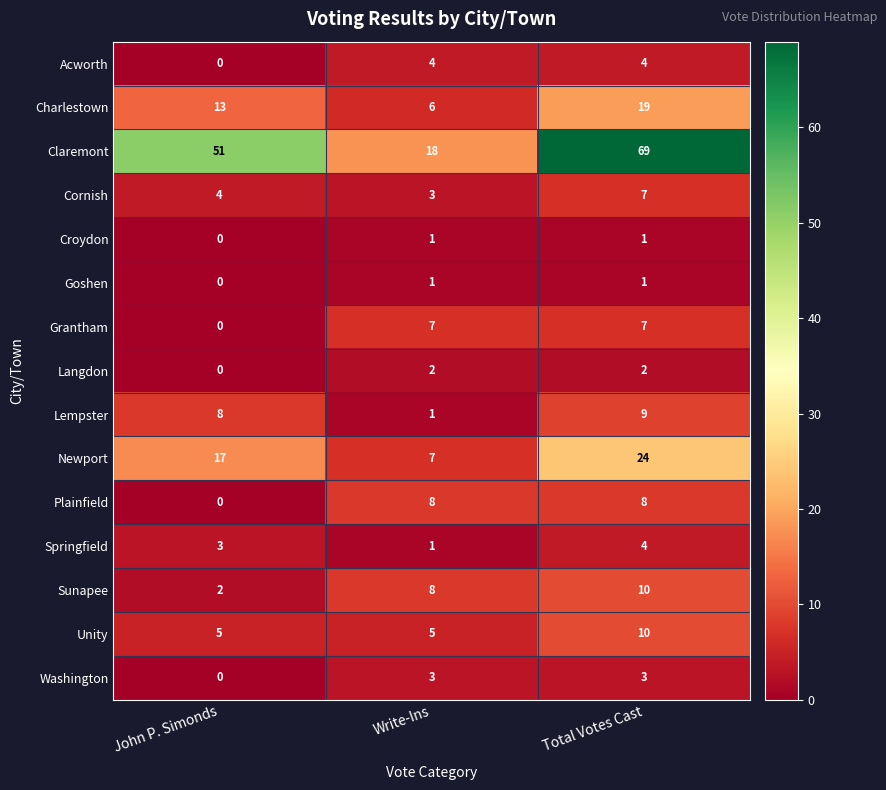

Which category has the lowest value in the Cornish series?

Write-Ins